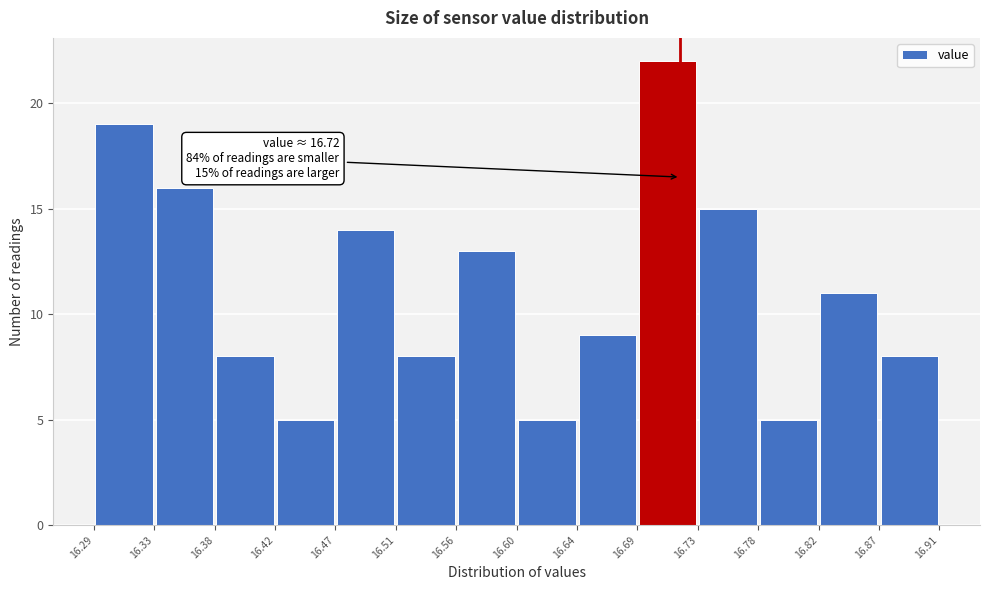

Over which range of the x-axis is the bar tallest?

16.69 to 16.73